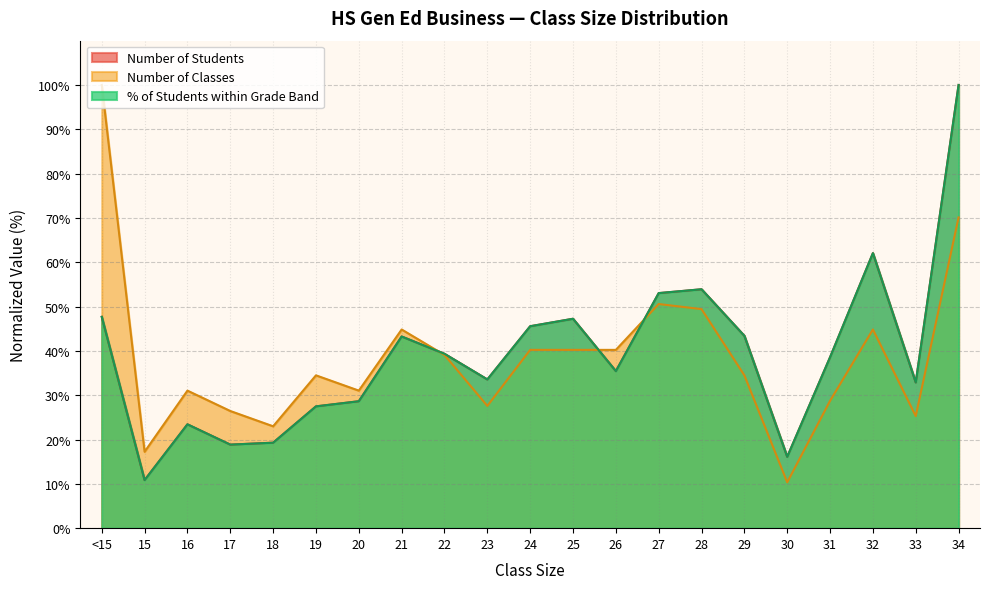

Does the chart display data point markers on the line(s)?

No